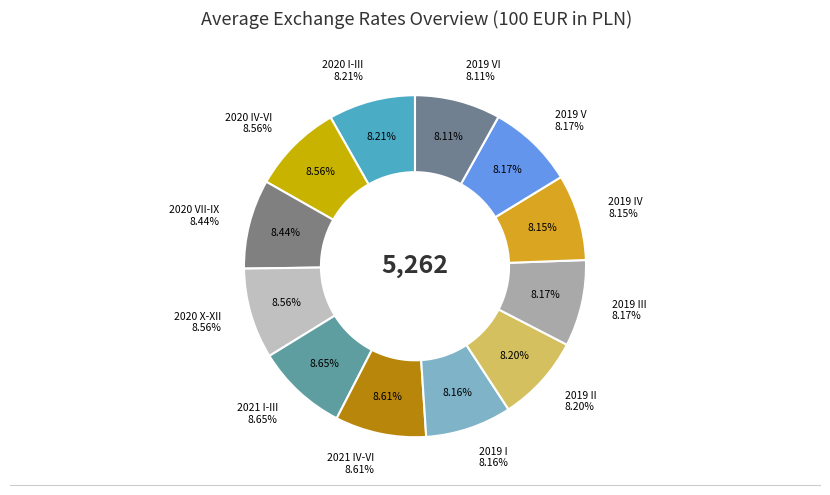

Does any single category account for the majority?

No